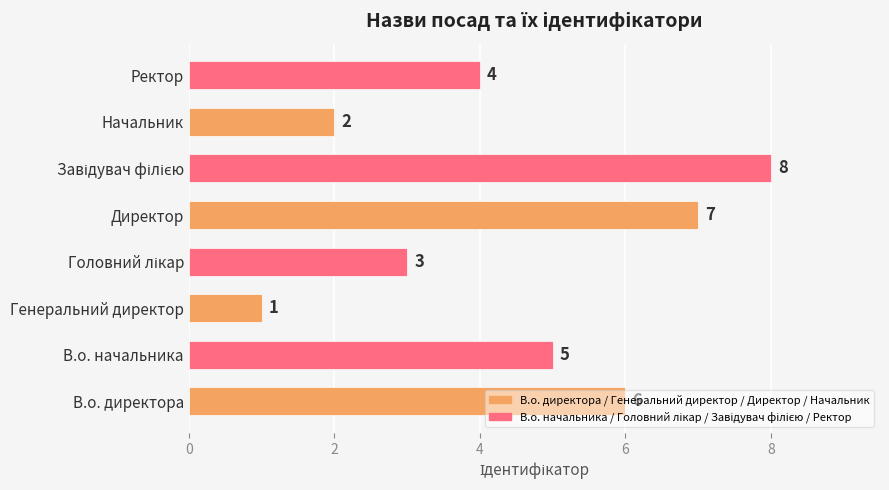

What is the greatest value displayed?

8